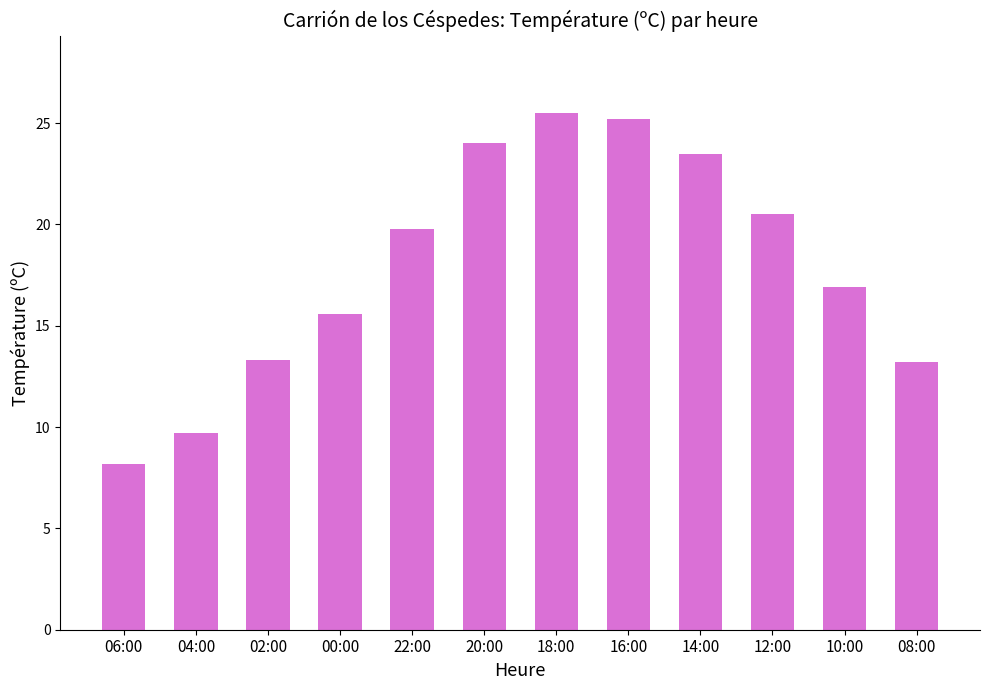

What is the difference between the values at 16:00 and 12:00?

4.7